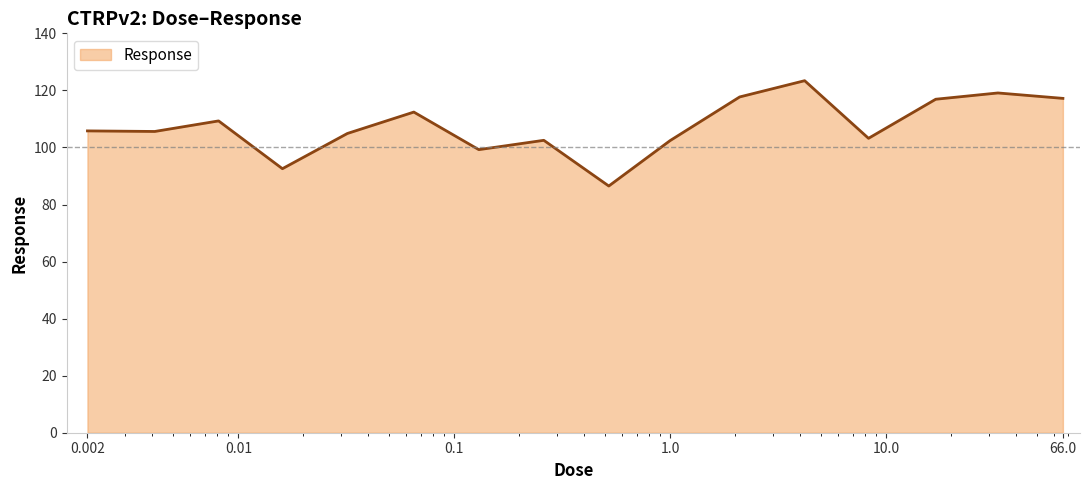

What is the difference between the maximum and minimum values?

36.9